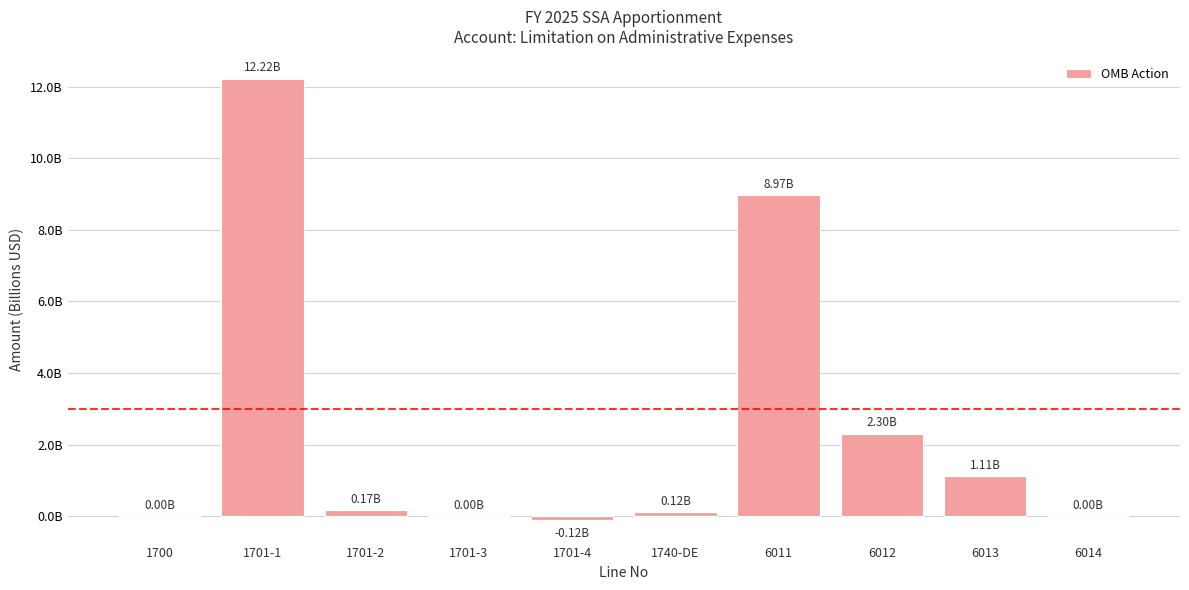

Are the bars horizontal?

No